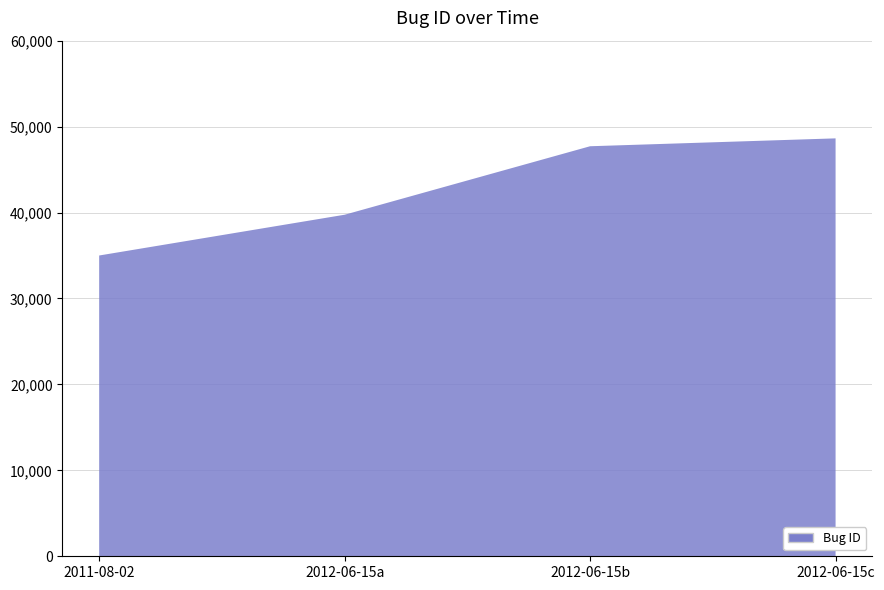

Reading right to left, extract all data points from this chart.

2012-06-15c=48631	2012-06-15b=47714	2012-06-15a=39745	2011-08-02=35000